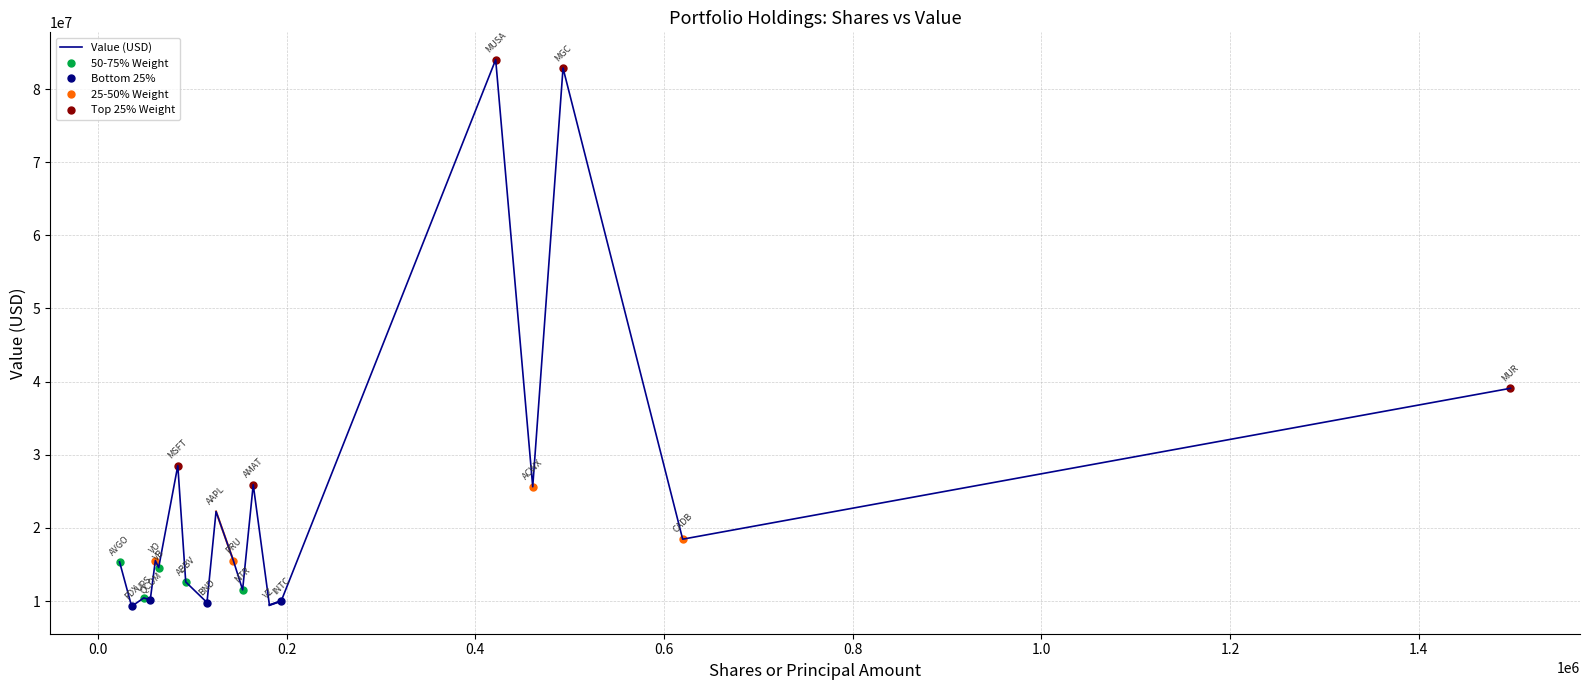

Reading right to left, list all the values displayed in this chart.

39089000	18464000	82870000	25627000	84014000	10010000	9451000	25920000	11541000	15548000	22253000	9806000	12617000	28517000	14580000	15539000	10166000	10435000	9276000	15356000